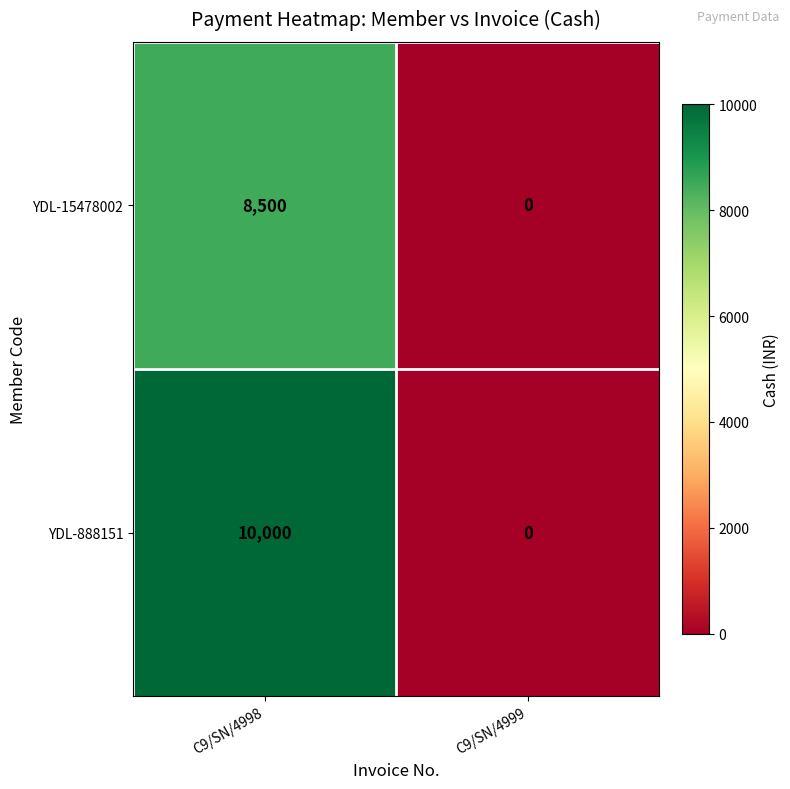

Which category has the lowest value in the YDL-15478002 series?

C9/SN/4999